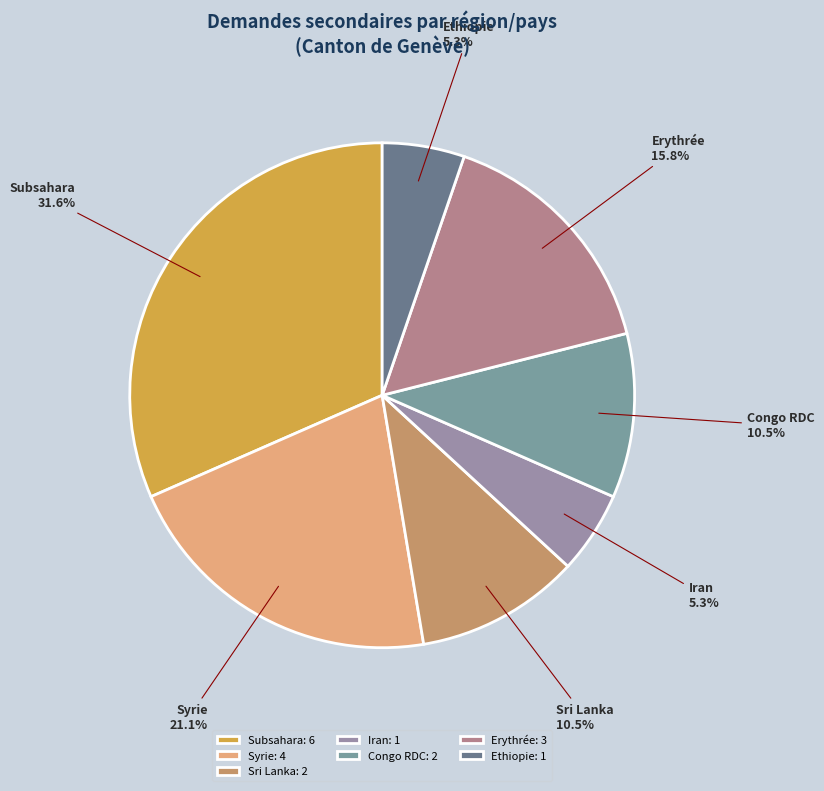

To the nearest percent, what is the difference between the largest and smallest slice percentages?

26%